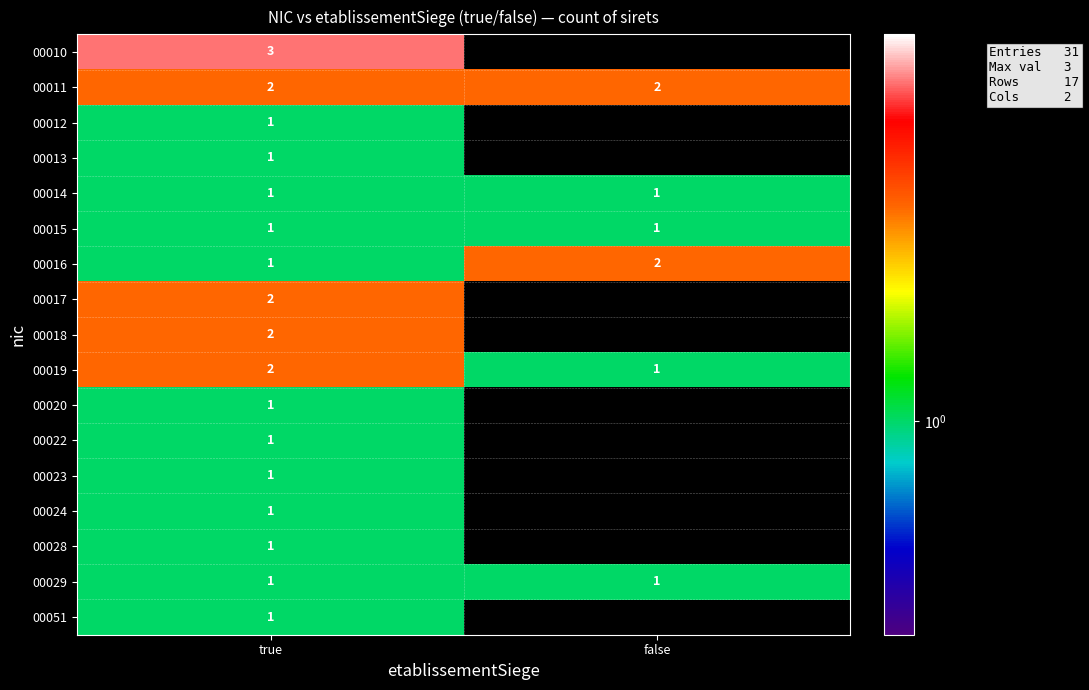

Rank the categories by 00016 value from highest to lowest.

false, true